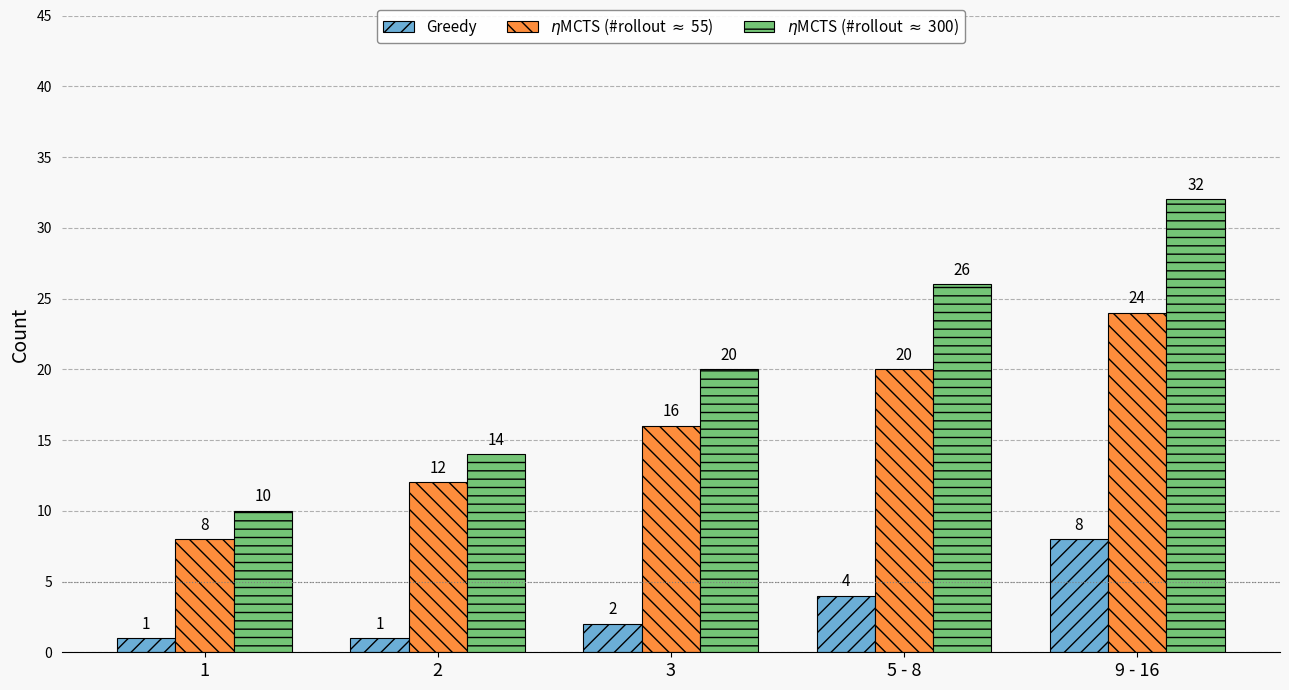

What is the total value across all series at 2?

27